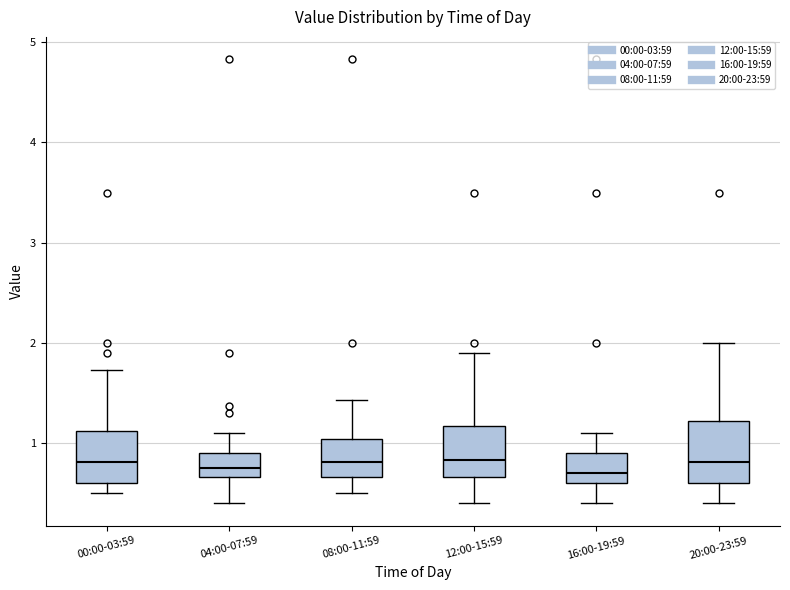

Reading left to right, read every box against the y-axis: the position of its median line, the range the box covers, and the ends of its whiskers. The values are not printed on the chart, so give them approximately, as read against the axis.

00:00-03:59: median 0.8, box 0.6 to 1.1, whiskers 0.5 to 1.7
04:00-07:59: median 0.8, box 0.7 to 0.9, whiskers 0.4 to 1.1
08:00-11:59: median 0.8, box 0.7 to 1.0, whiskers 0.5 to 1.4
12:00-15:59: median 0.8, box 0.7 to 1.2, whiskers 0.4 to 1.9
16:00-19:59: median 0.7, box 0.6 to 0.9, whiskers 0.4 to 1.1
20:00-23:59: median 0.8, box 0.6 to 1.2, whiskers 0.4 to 2.0